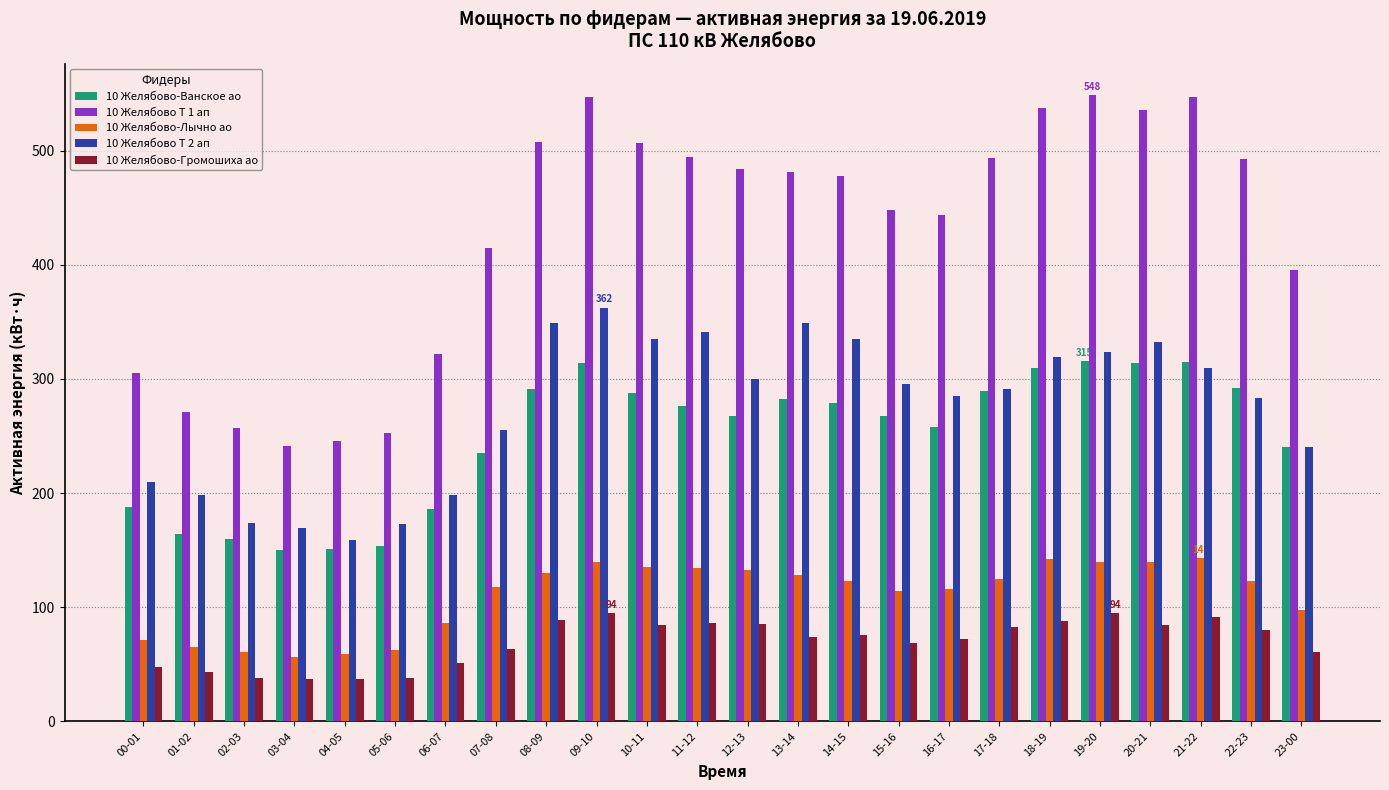

How many data points in 10 Желябово Т 2 ап are above 295?

12